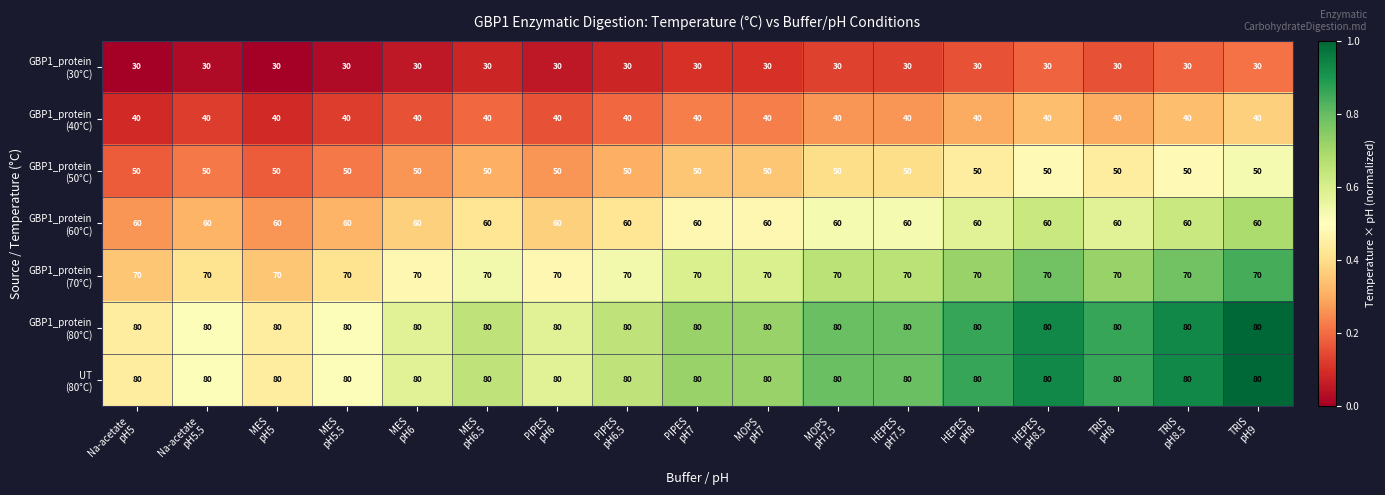

At how many categories does at least one series exceed 79?

17